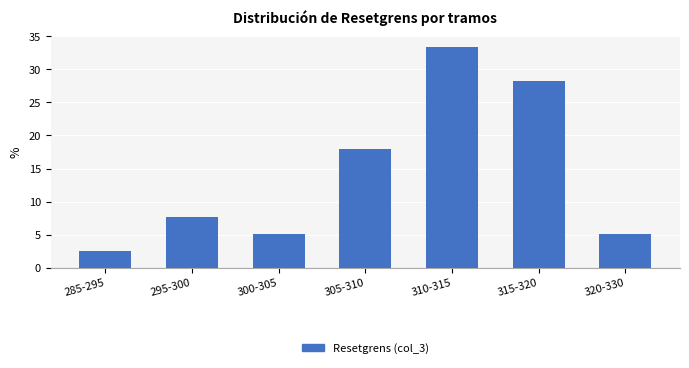

Reading left to right, list all the values displayed in this chart.

2.6	7.7	5.1	17.9	33.3	28.2	5.1